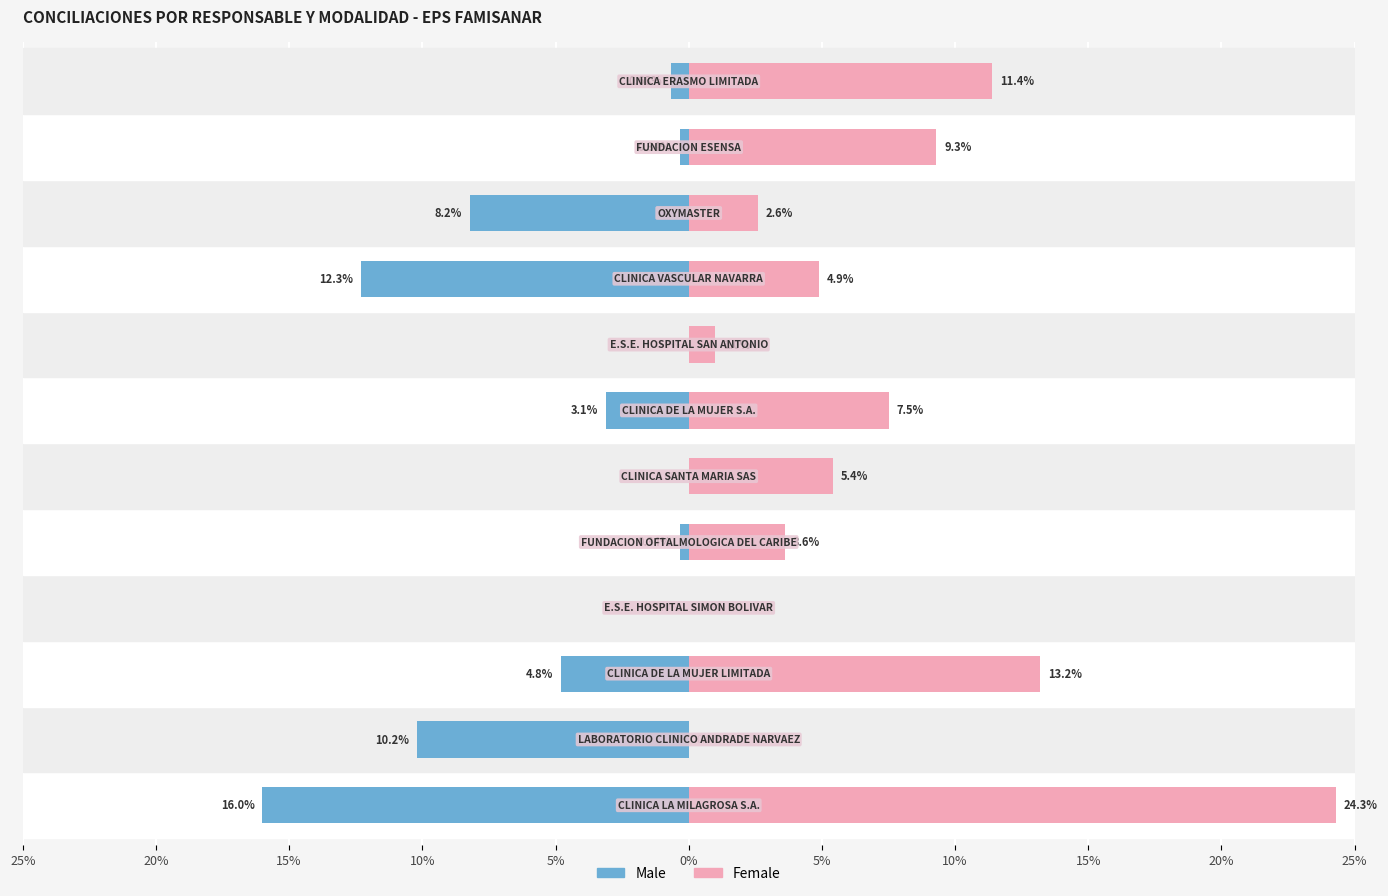

Rank the series at 20% from lowest to highest value.

Male, Female